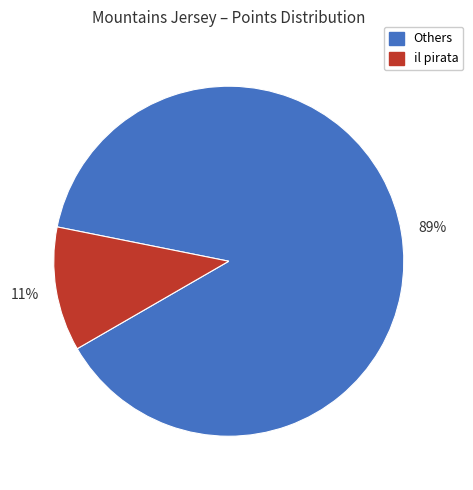

Is there a majority slice in this chart?

Yes